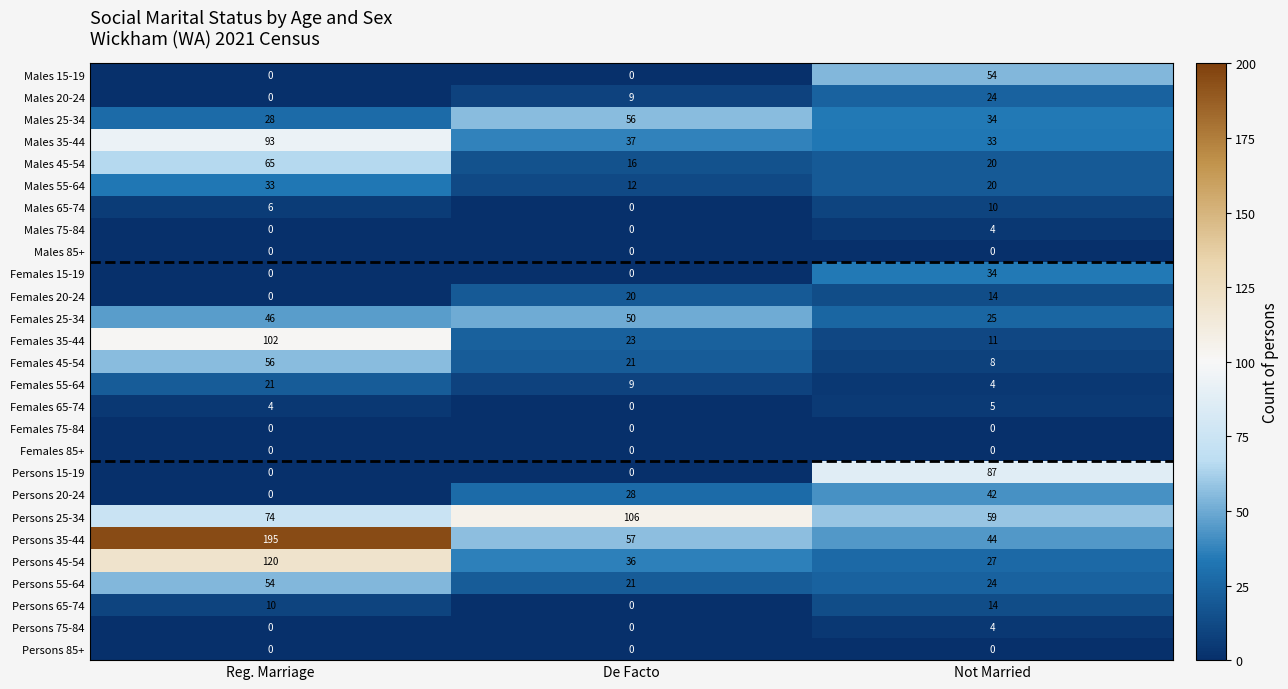

At which label is Persons 35-44 closest to 119?

De Facto